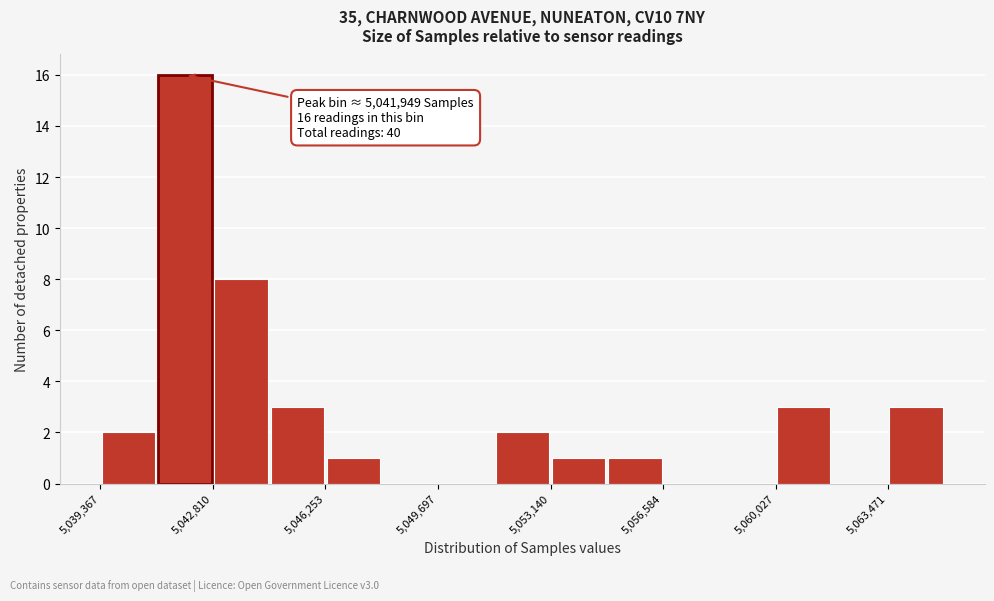

Around what value on the x-axis is the tallest bar? Give the approximate position of its centre, as read against the axis.

5042000